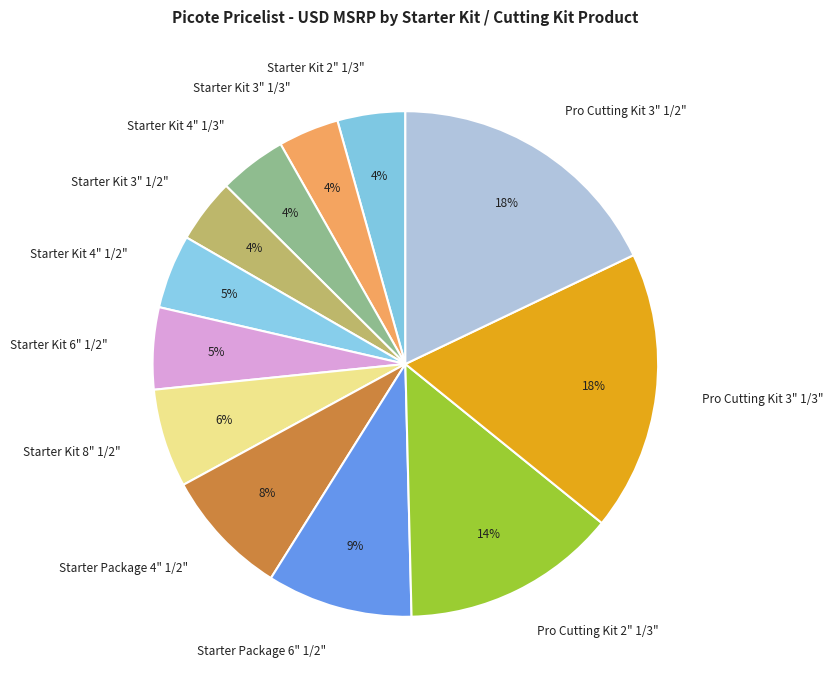

Count the number of slices in the pie.

12